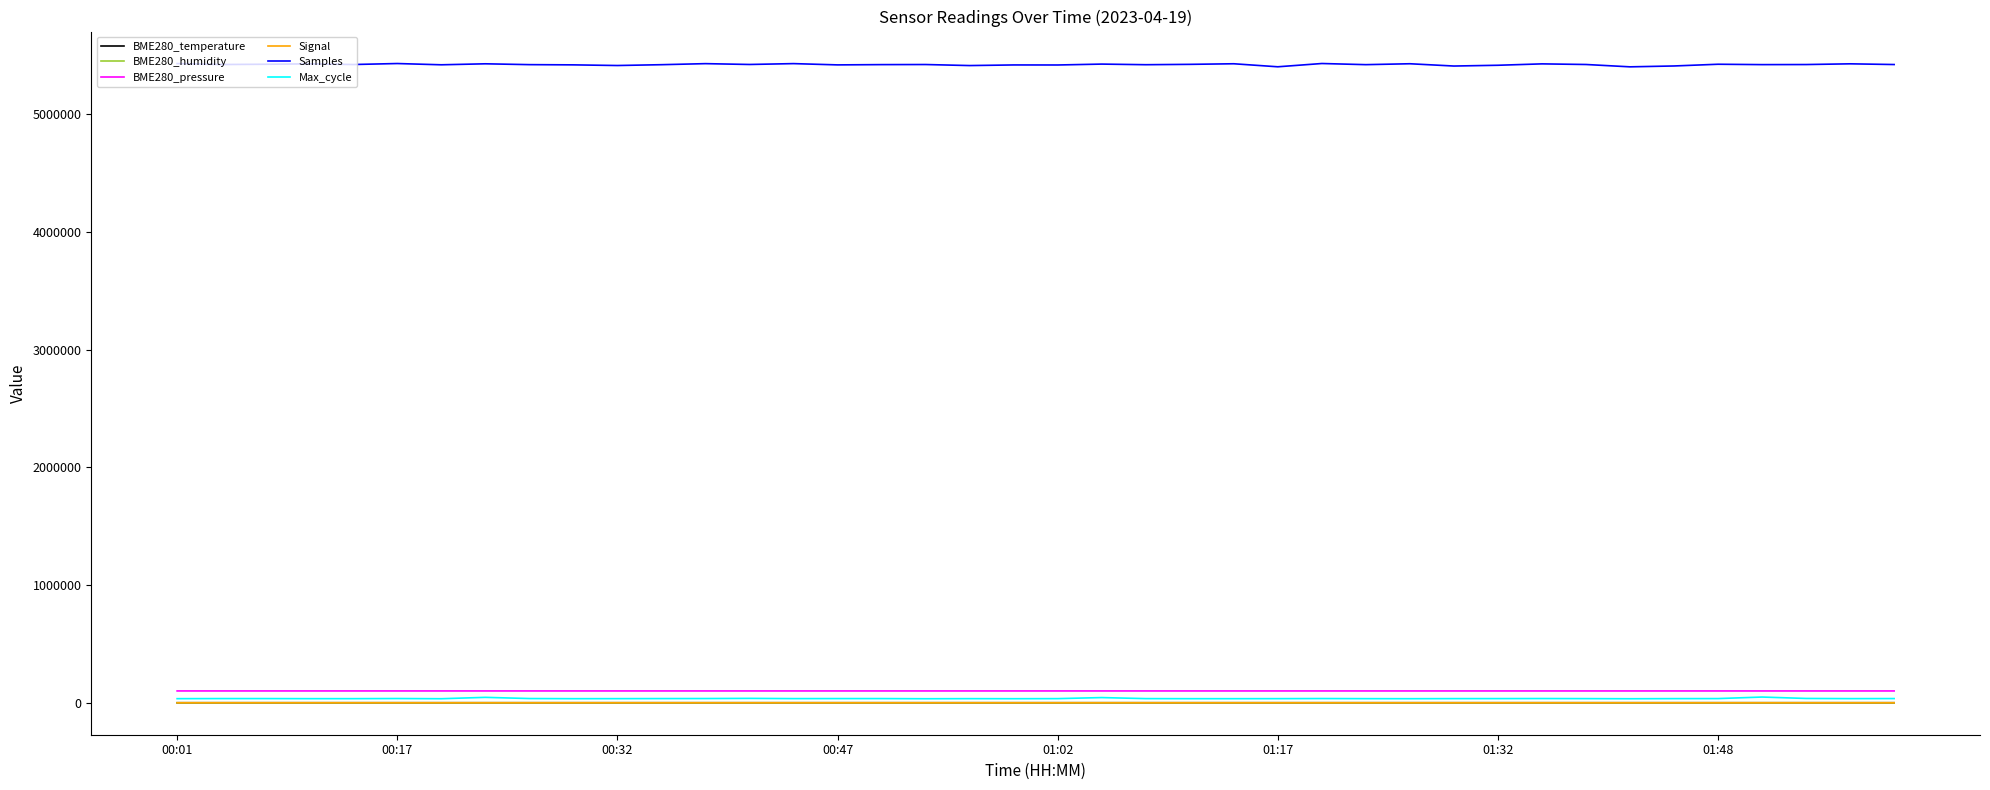

How many categories are shown in the chart?

40